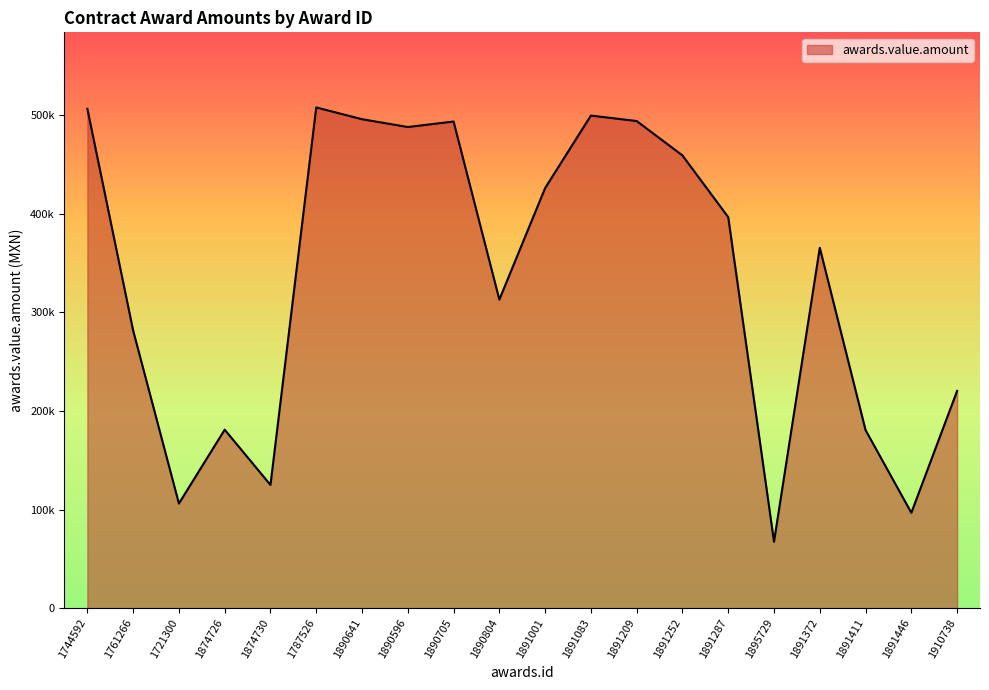

Reading left to right, extract all data points from this chart.

1744592=506488.8	1761266=281634.5	1721300=106129.4	1874726=181034.5	1874730=124996.7	1787526=507868.3	1890641=495931.8	1890596=487996.9	1890705=493594.4	1890804=313000.0	1891001=426082.3	1891083=499620.9	1891209=494082.7	1891252=459198.3	1891287=396551.7	1895729=67413.8	1891372=365517.2	1891411=180603.4	1891446=96724.1	1910738=220353.4